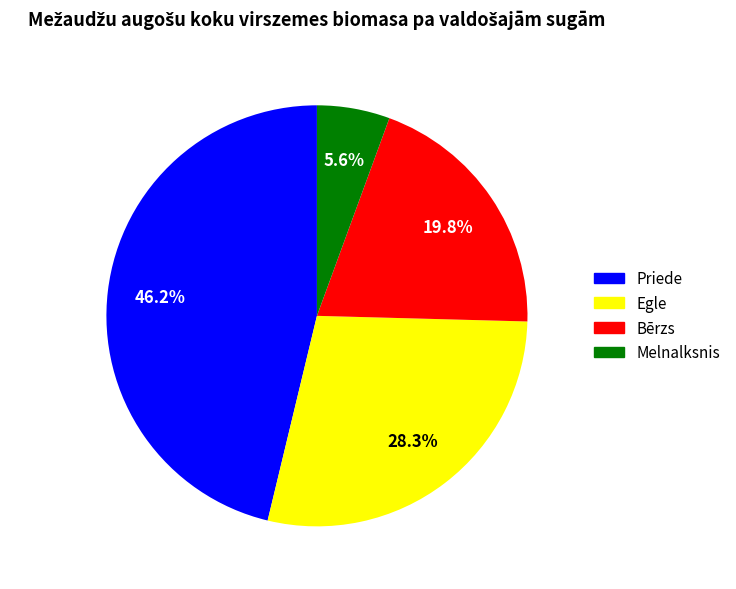

How many segments does this pie chart have?

4